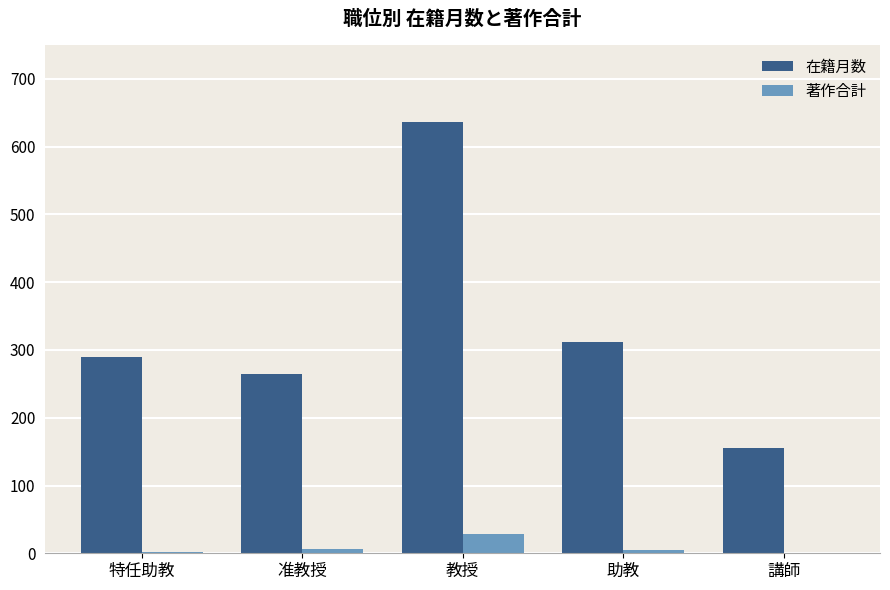

What is the greatest value displayed?

636